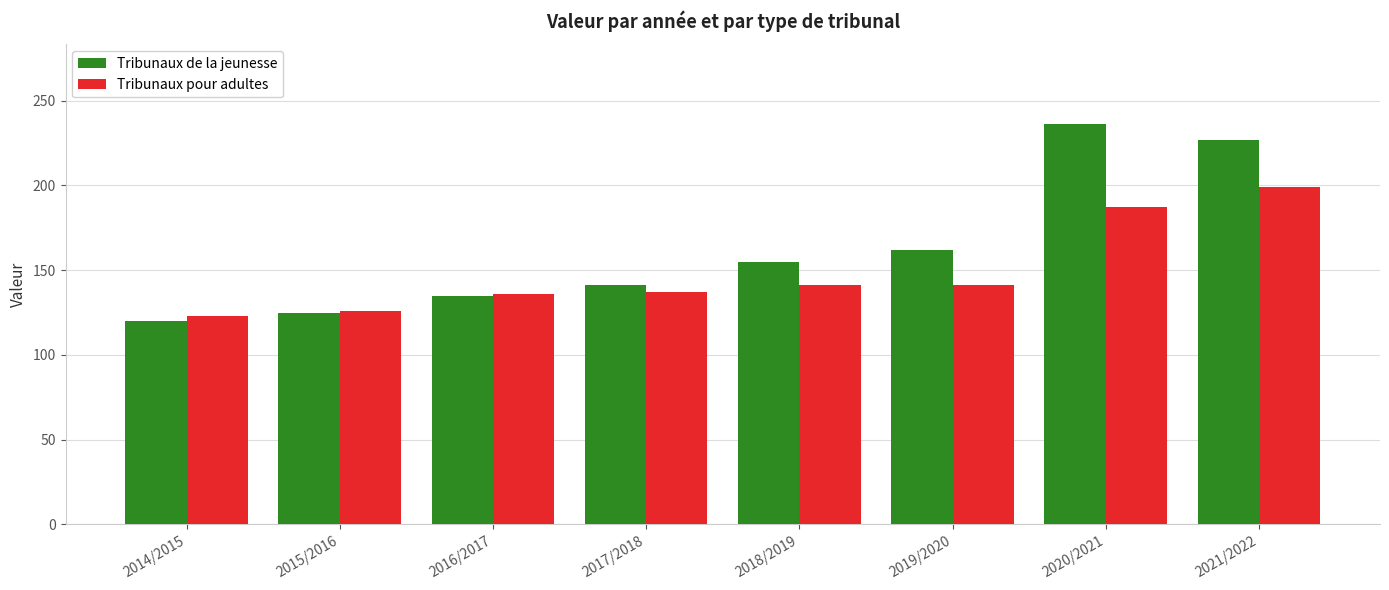

The value of Tribunaux pour adultes at 2015/2016 is 126. True or false?

True